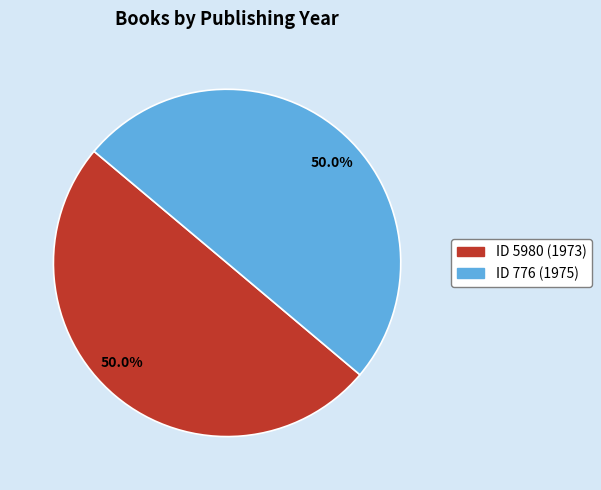

What is the smallest slice in the pie chart?

5980